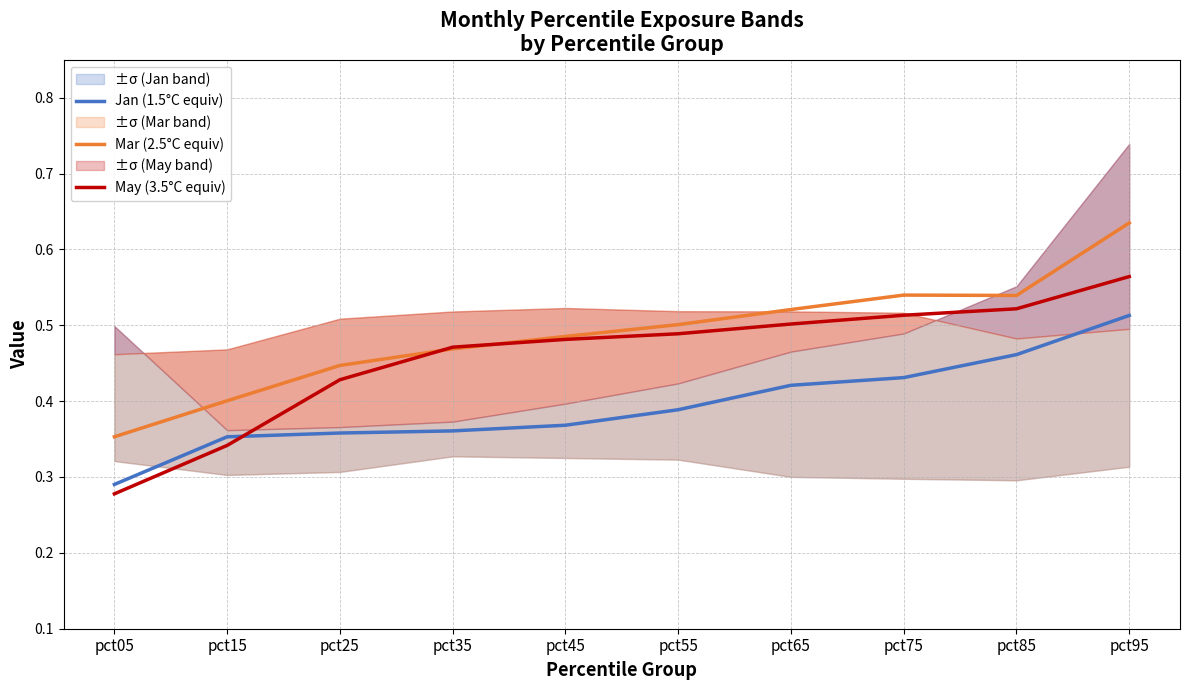

Which series ends up on top after the final intersection of Mar (2.5°C equiv) and May (3.5°C equiv)?

Mar (2.5°C equiv)